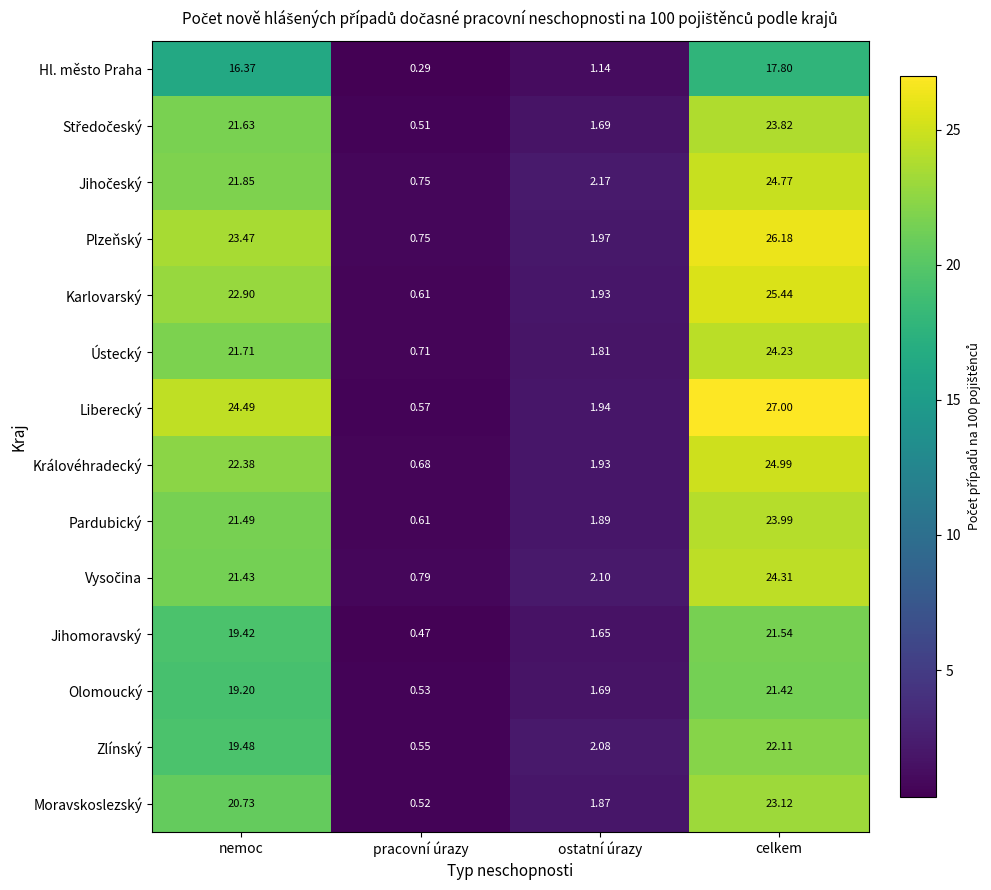

Which series has the largest range (max minus min)?

Liberecký